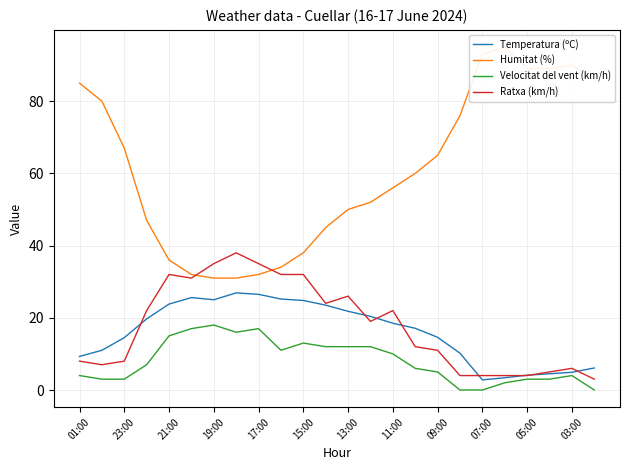

What is the highest value of the Ratxa (km/h) series?

38.0